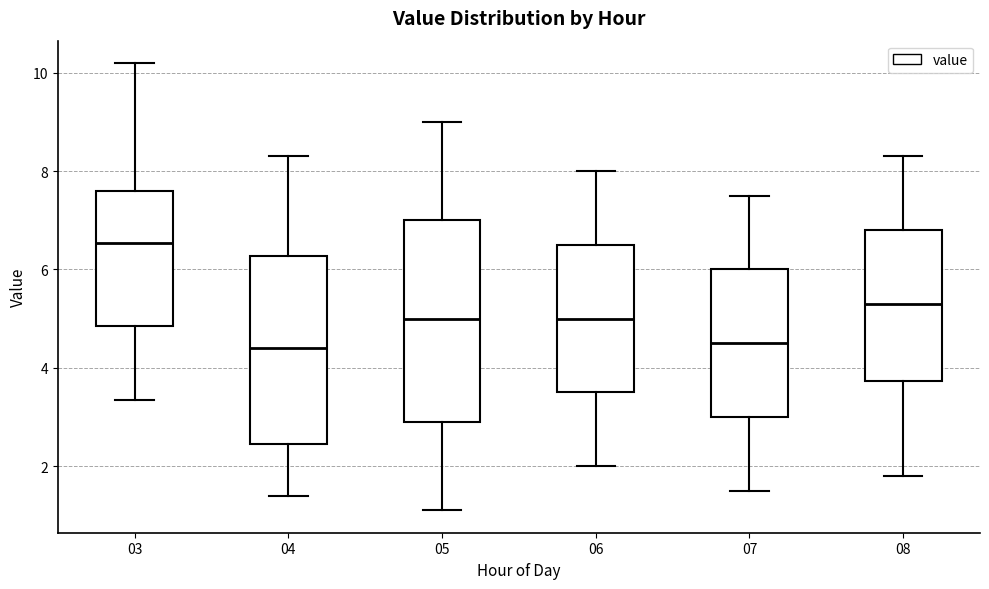

Which box is the tallest, from its lower edge to its upper edge?

05